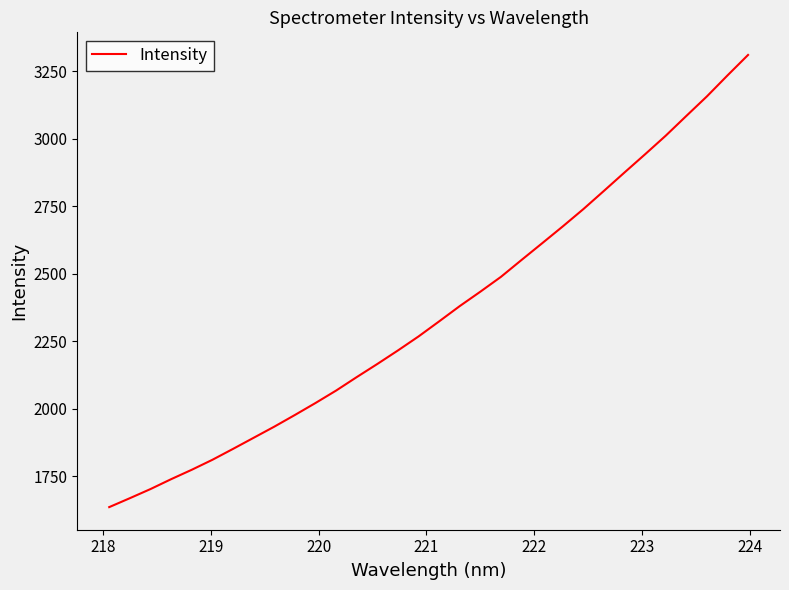

What is the difference between the maximum and second lowest values?

1643.0